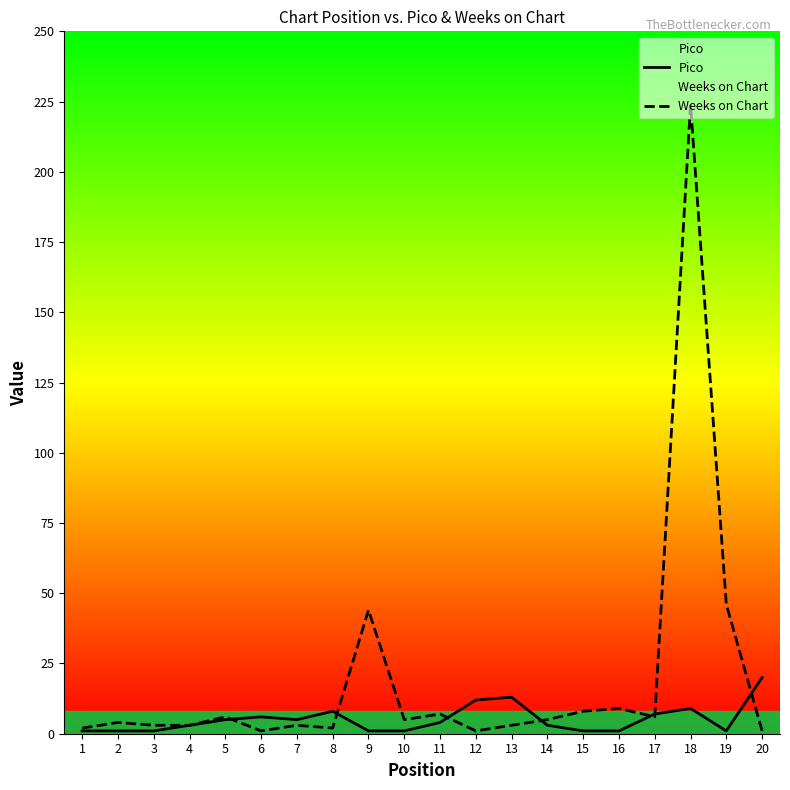

What is the difference between the maximum and minimum values in the Weeks on Chart series?

223